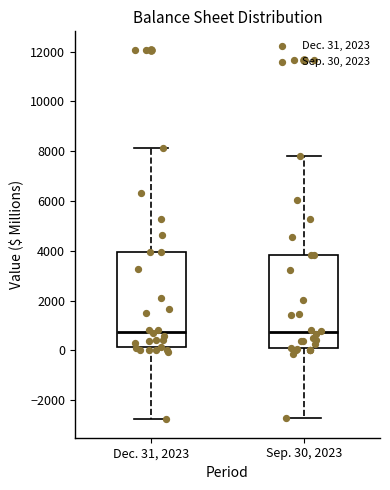

Reading left to right, transcribe this box plot: for each box, give where its median line is, the range the box spans, and where its two whiskers end, as read against the y-axis. The values are not printed on the chart, so give them approximately, as read against the axis.

Dec. 31, 2023: median 800, box 200 to 4000, whiskers -2800 to 8200
Sep. 30, 2023: median 800, box 0 to 3800, whiskers -2800 to 7800